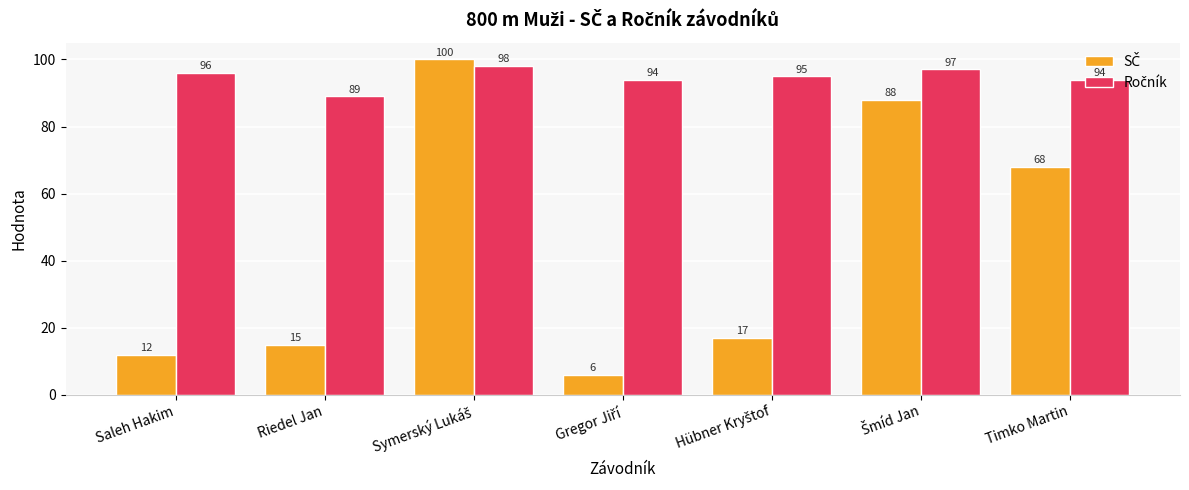

At how many categories does at least one series exceed 10?

7